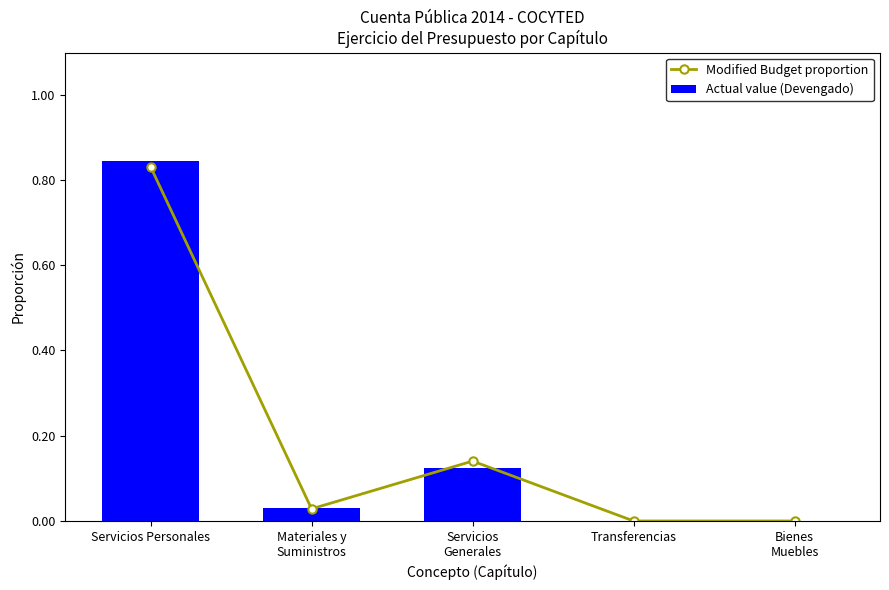

Does the chart contain any negative values?

No